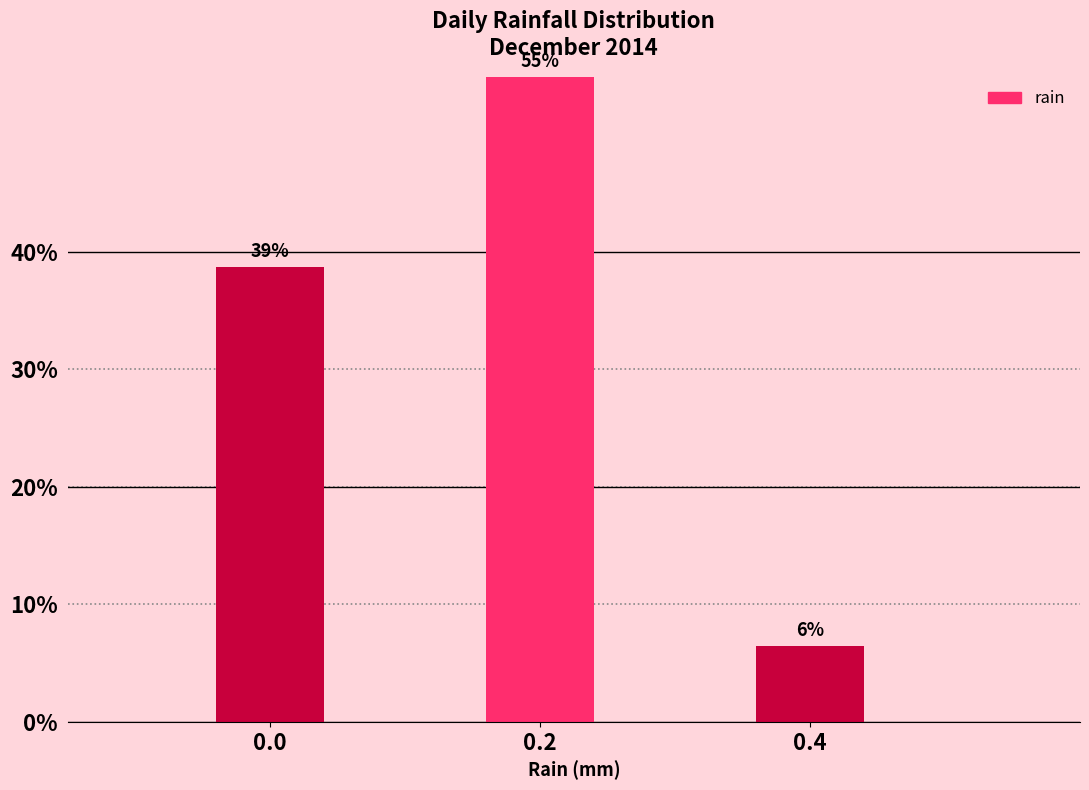

Are the bars horizontal?

No